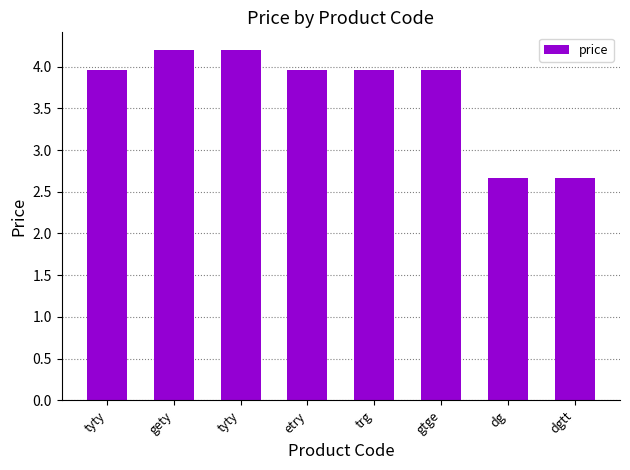

Does the chart contain any negative values?

No